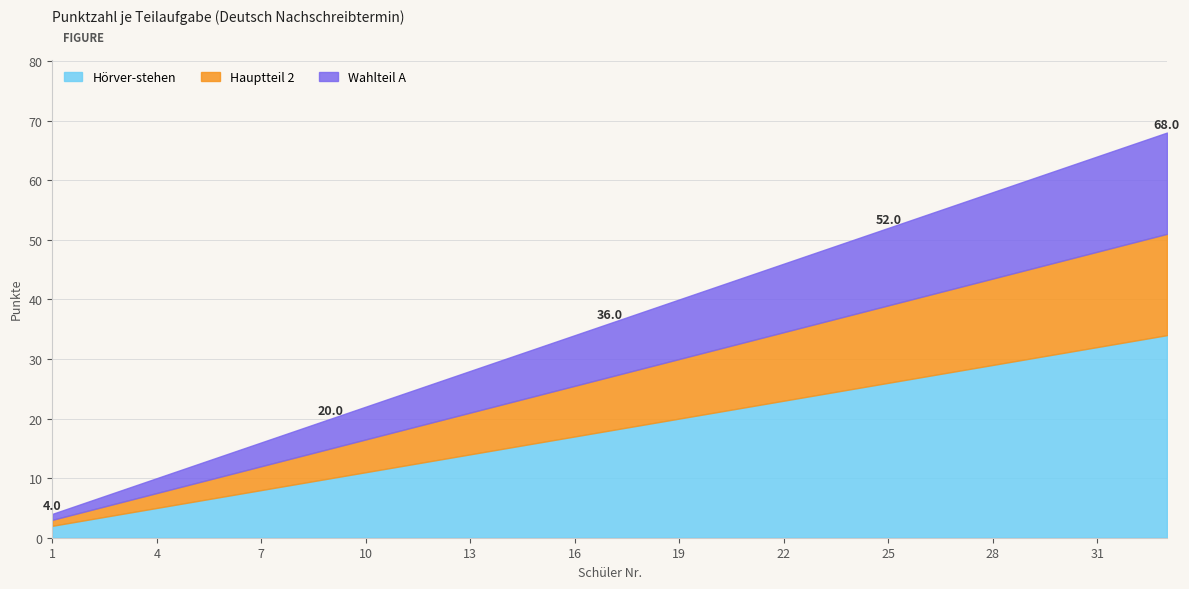

How many lines are shown in the chart?

3